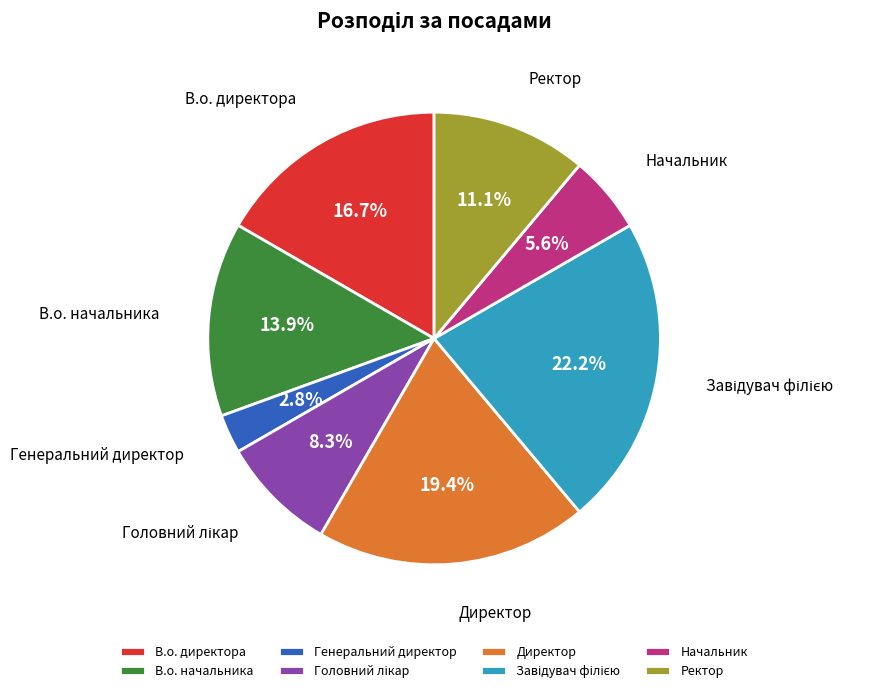

What is the ratio of the value at В.о. директора to the value at Генеральний директор?

6.0